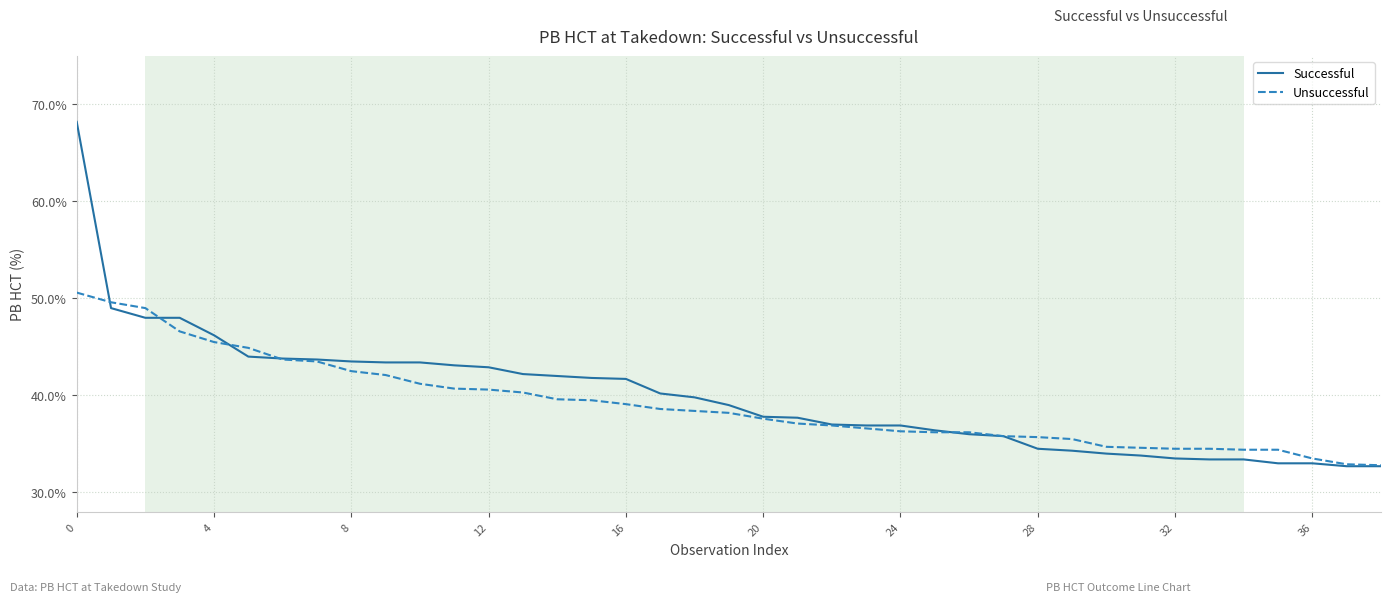

Rank the series by their maximum value, from lowest to highest.

Unsuccessful, Successful